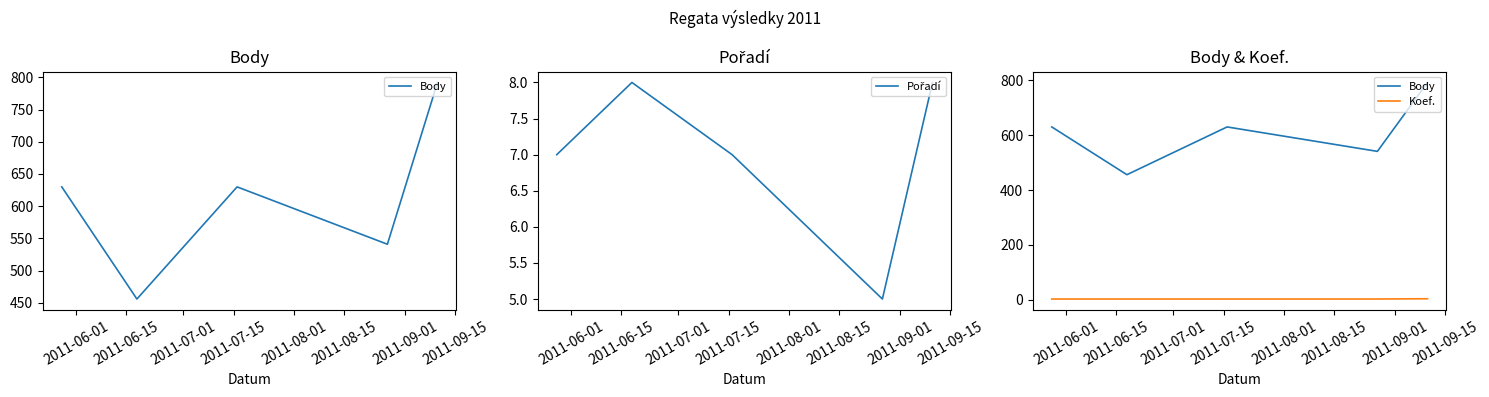

What is the sum of all Pořadí values?

35